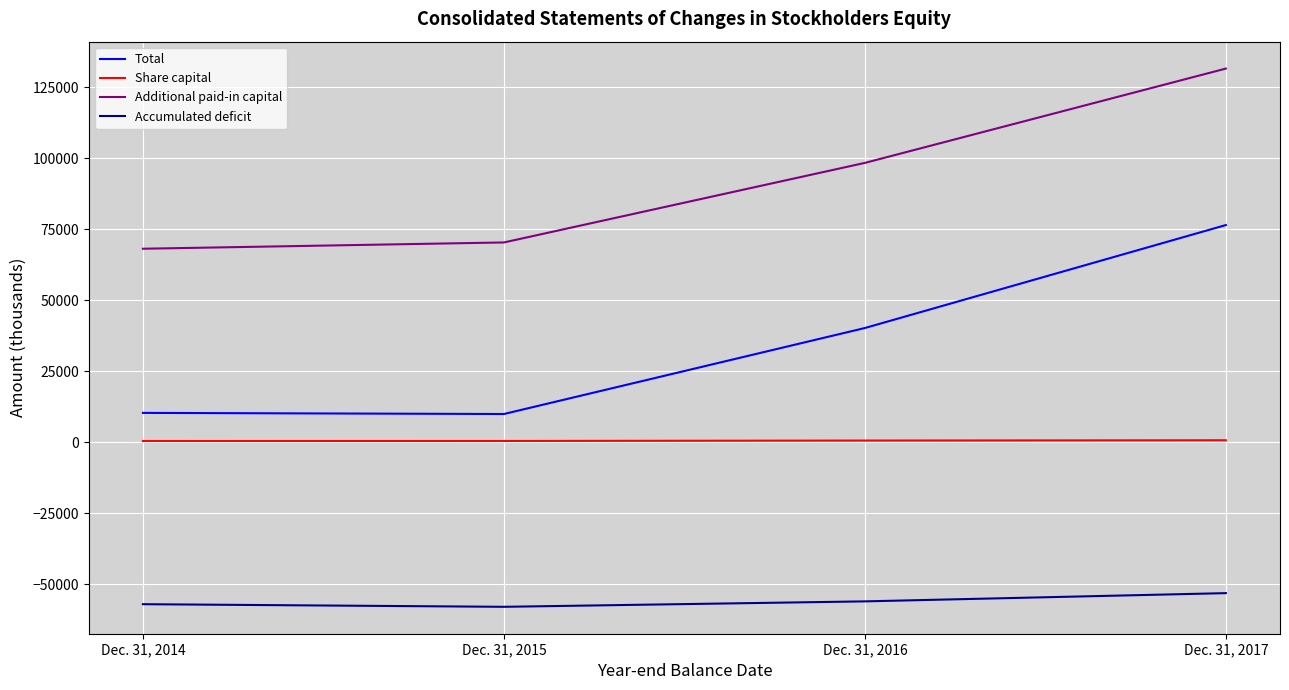

What is the greatest value displayed?

131491